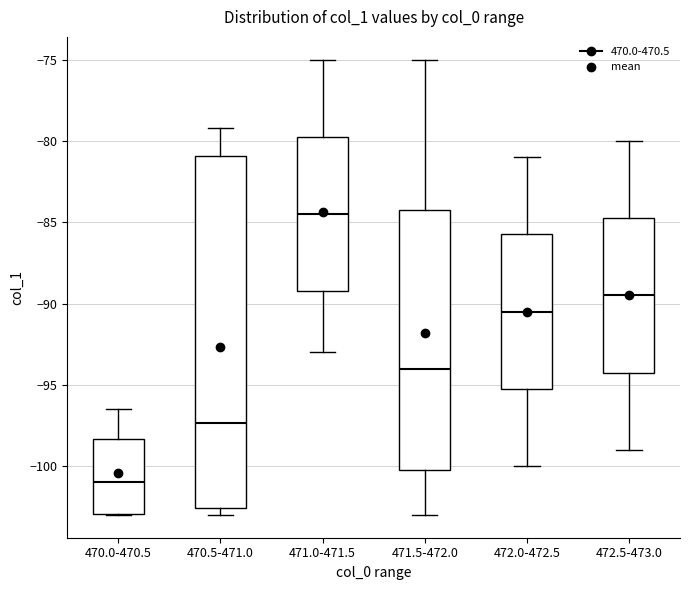

Where does the median line of the box for 471.5-472.0 sit on the y-axis? The values are not printed on the chart, so give them approximately, as read against the axis.

-94.0